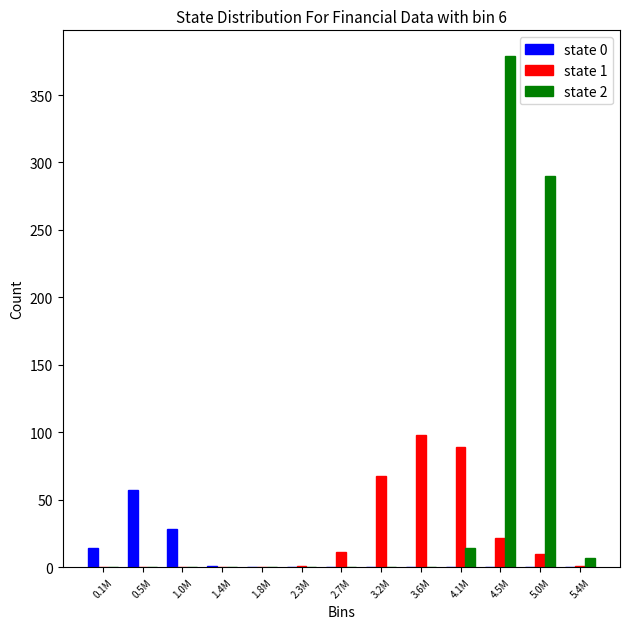

Which series has the largest total across all categories?

state 2